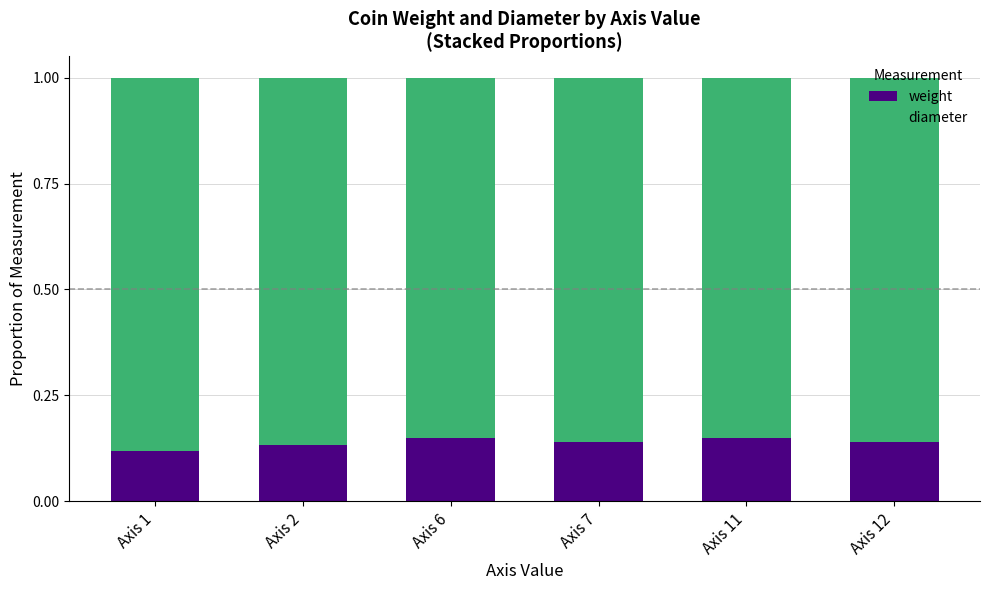

What is the total value across all series at Axis 12?

1.0